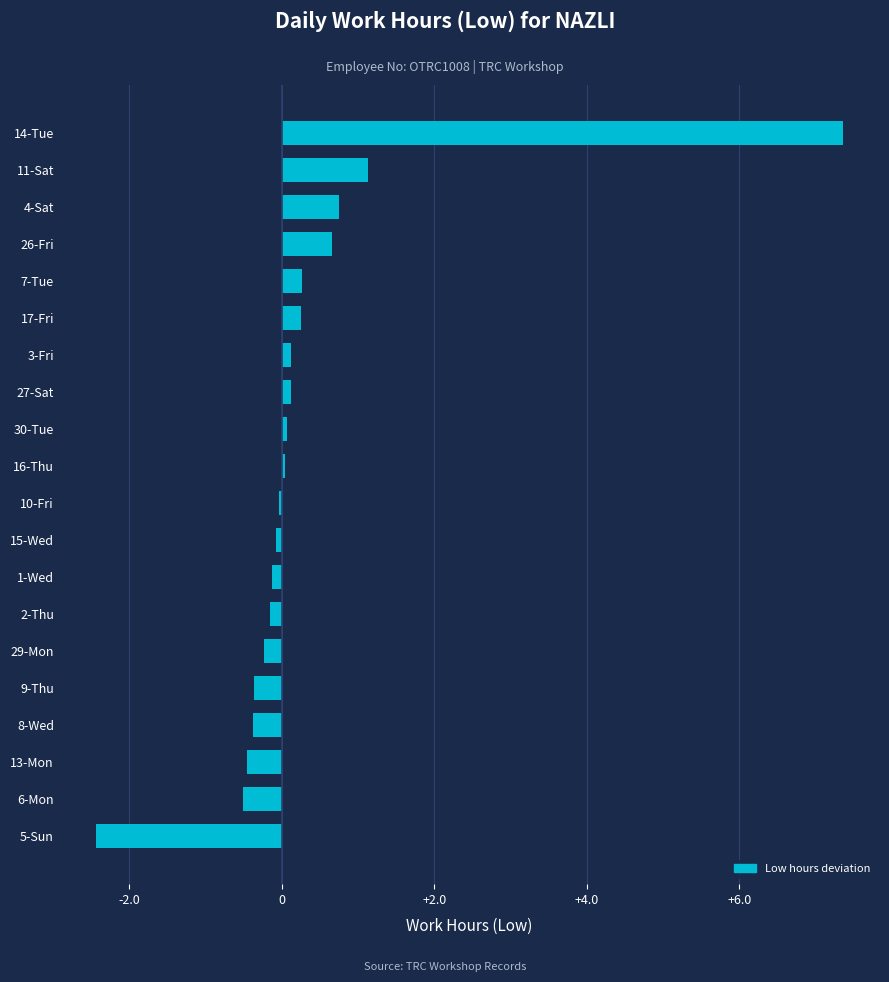

How many categories are shown in the chart?

20